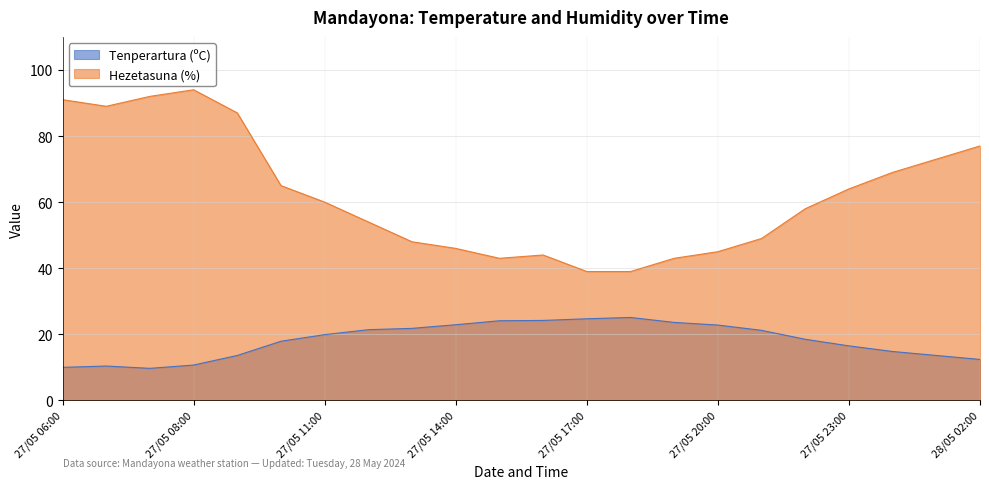

In Hezetasuna (%), how many points are higher than both neighbors (excluding endpoints)?

2